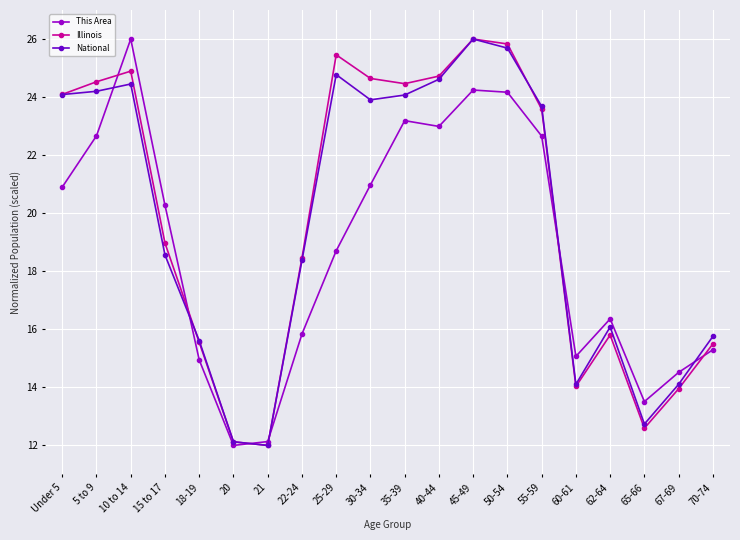

What is the spread (max minus min) of values at 20?

0.1